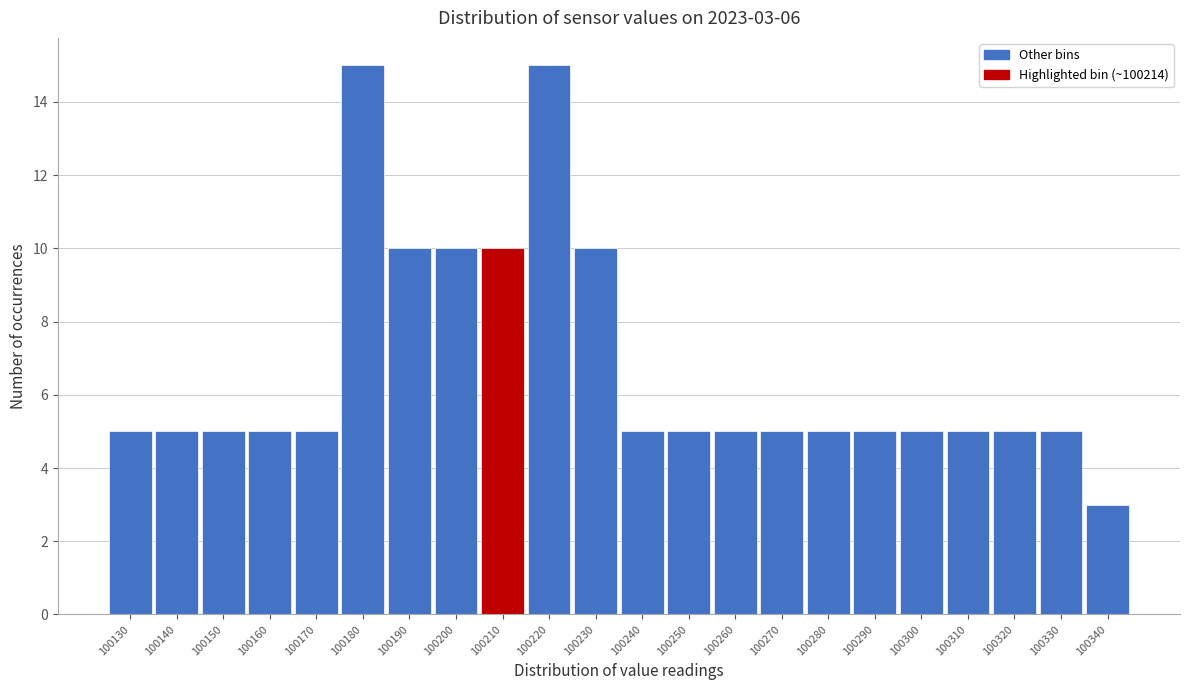

Reading left to right, what are all the values shown in this chart?

100130=5	100140=5	100150=5	100160=5	100170=5	100180=15	100190=10	100200=10	100210=10	100220=15	100230=10	100240=5	100250=5	100260=5	100270=5	100280=5	100290=5	100300=5	100310=5	100320=5	100330=5	100340=3